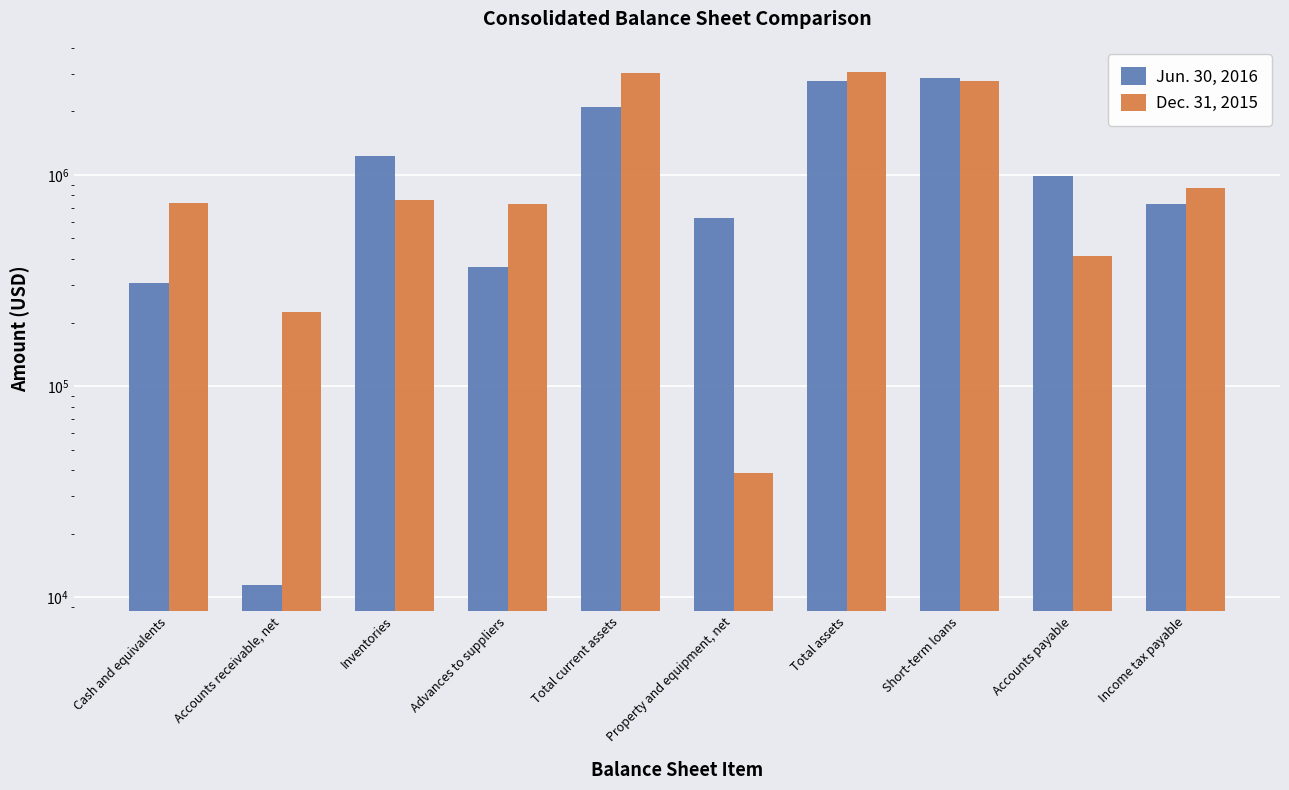

Reading left to right, transcribe all the data shown in this chart.

Jun. 30, 2016: Cash and equivalents=309071	Accounts receivable, net=11373	Inventories=1230385	Advances to suppliers=365479	Total current assets=2091994	Property and equipment, net=621799	Total assets=2771151	Short-term loans=2867146	Accounts payable=987109	Income tax payable=727518
Dec. 31, 2015: Cash and equivalents=738611	Accounts receivable, net=224787	Inventories=758746	Advances to suppliers=725104	Total current assets=3049310	Property and equipment, net=38704	Total assets=3088014	Short-term loans=2773199	Accounts payable=410985	Income tax payable=864844